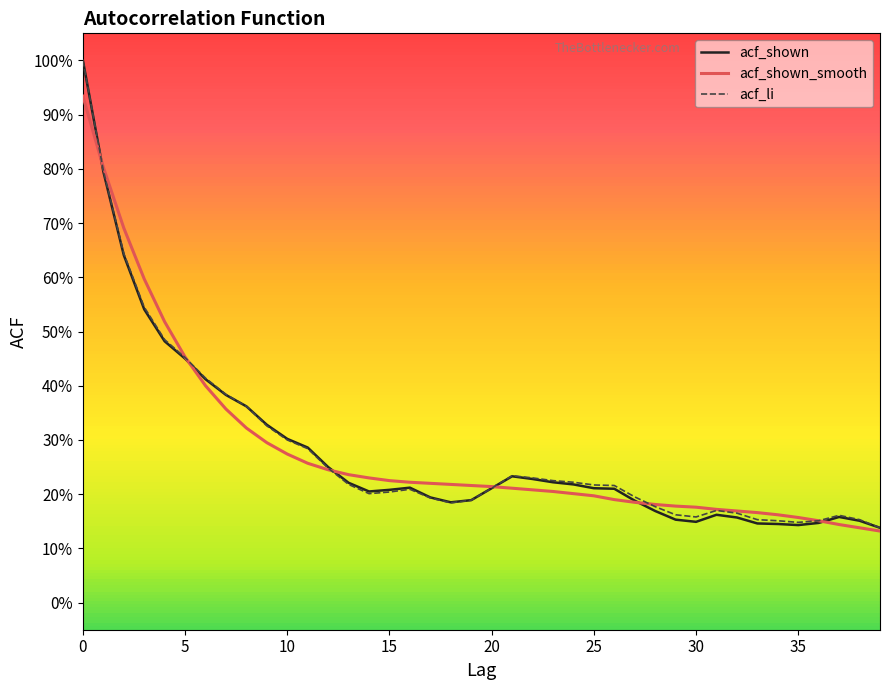

Which series has the widest spread of values?

acf_shown